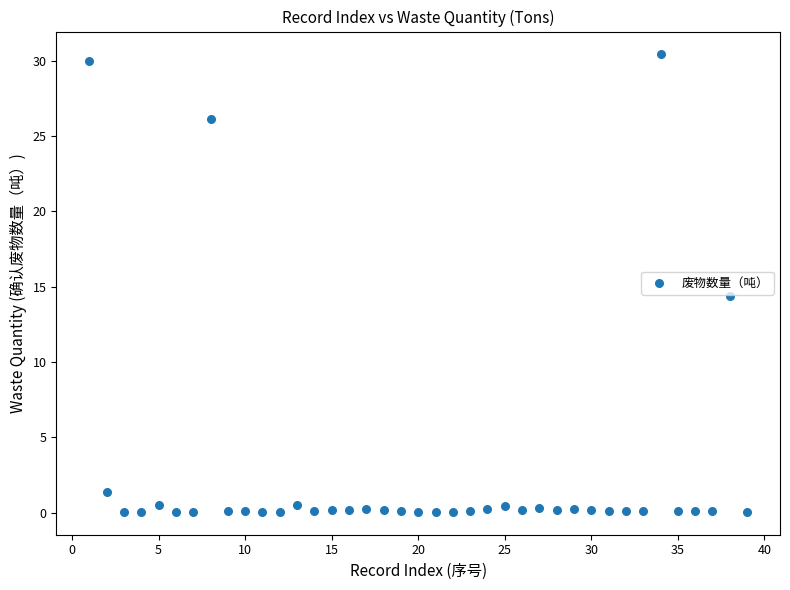

What is the range of X values (max minus min)?

38.0